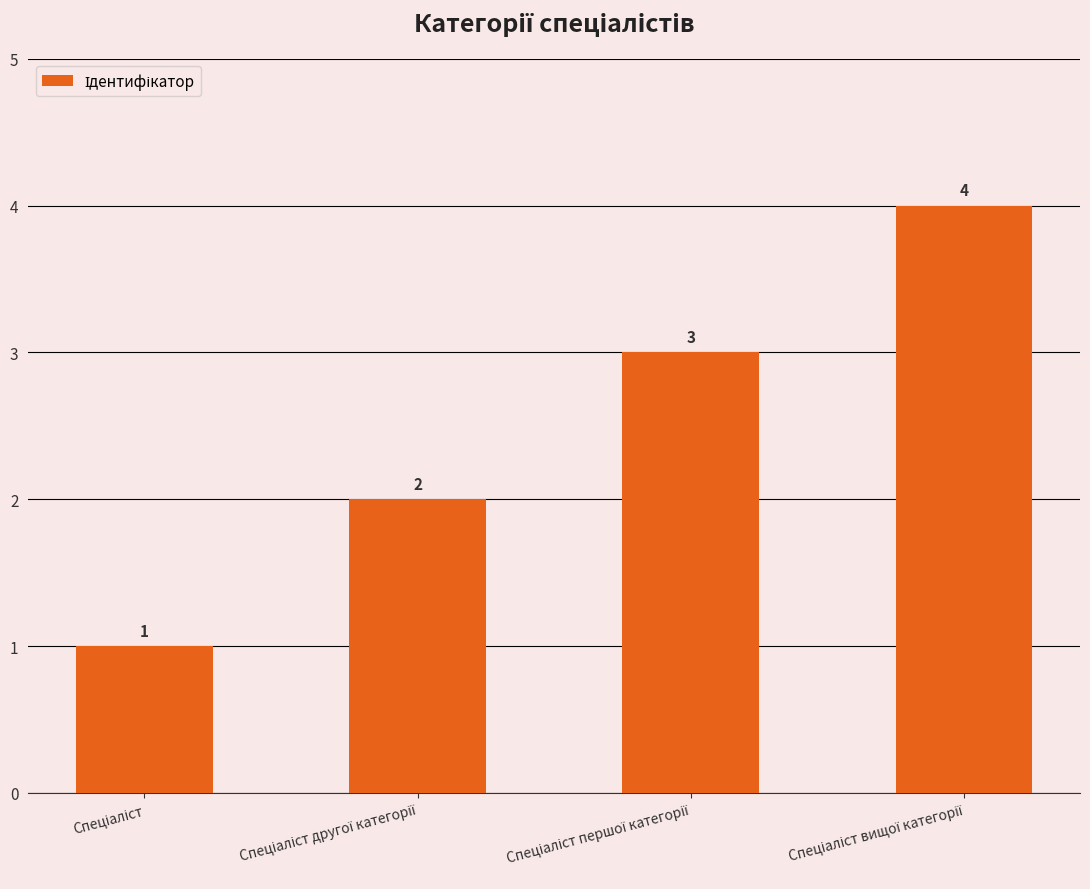

What is the difference between the maximum and minimum values?

3